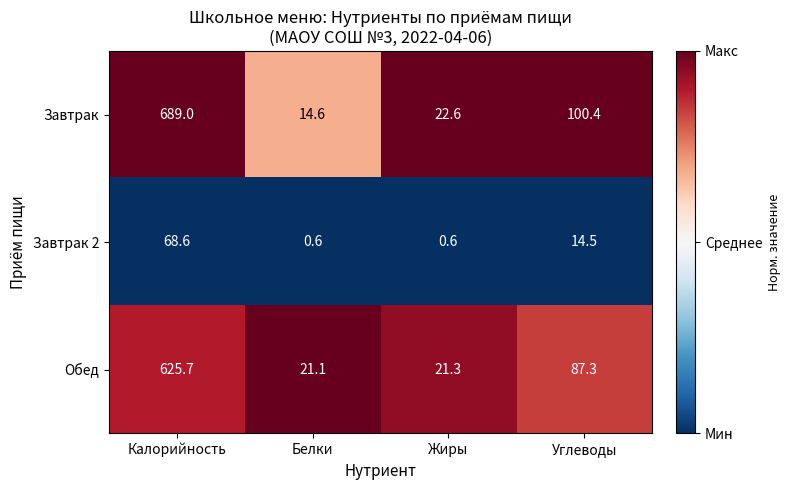

What is the total value across all series at Белки?

36.3